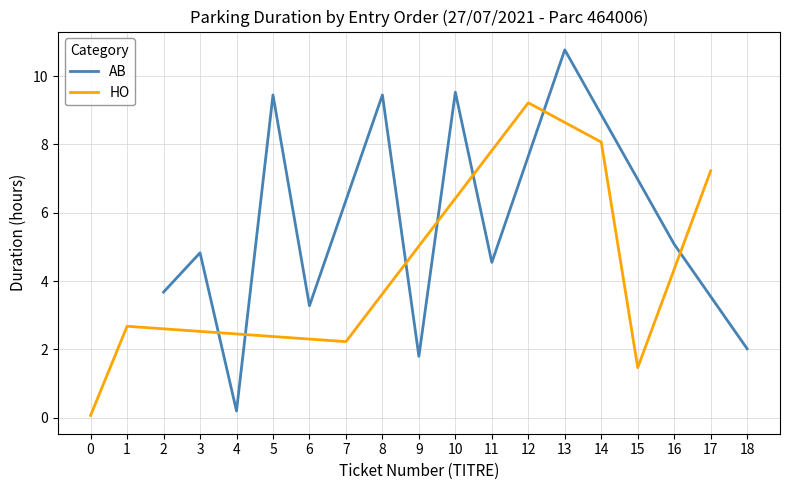

What is the maximum value for AB?

10.8